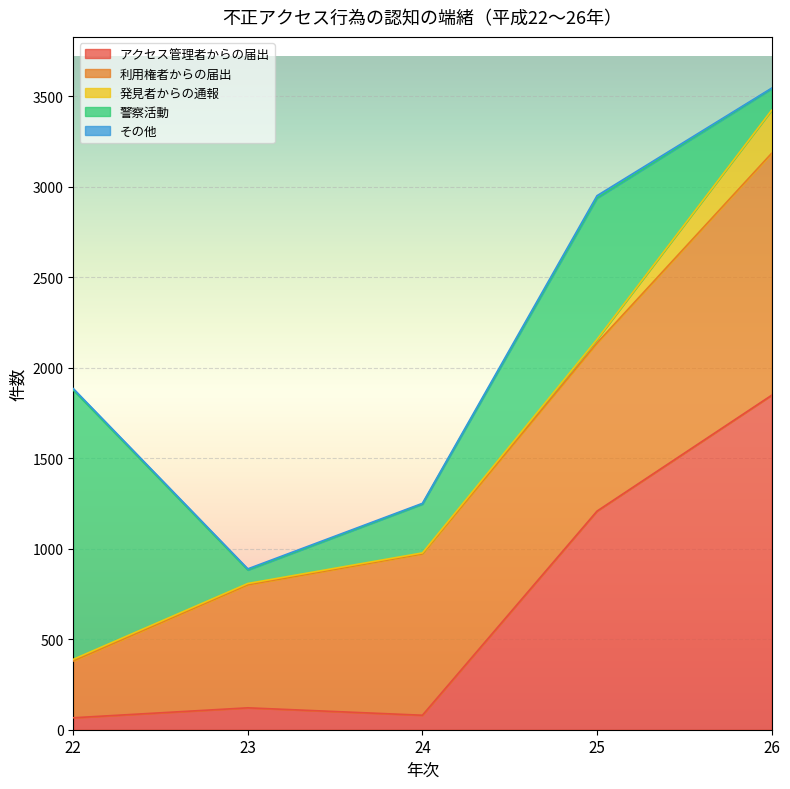

At which label does 発見者からの通報 first exceed 9?

25